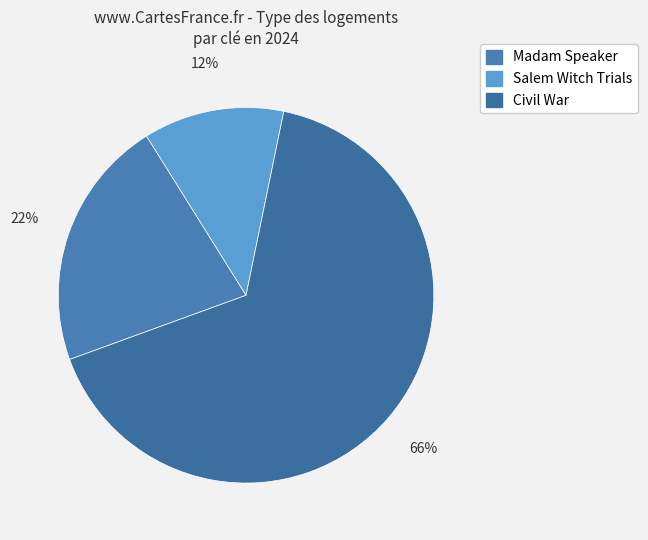

What percentage is the Salem Witch Trials slice, to the nearest percent?

12%